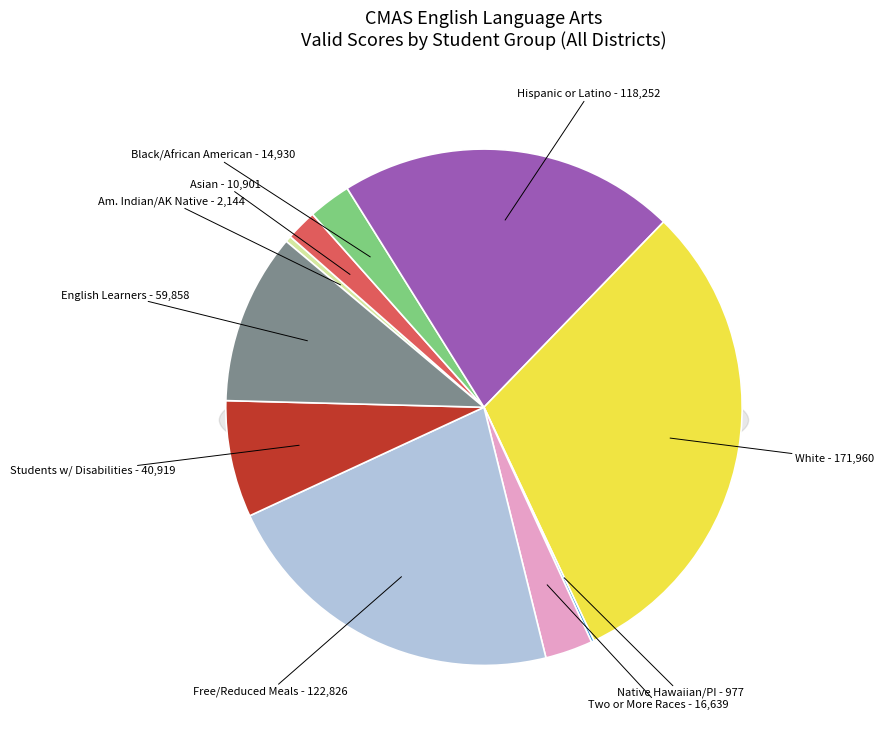

What percentage is NOT represented by Eligible for Free/Reduced Meals?

78.0%